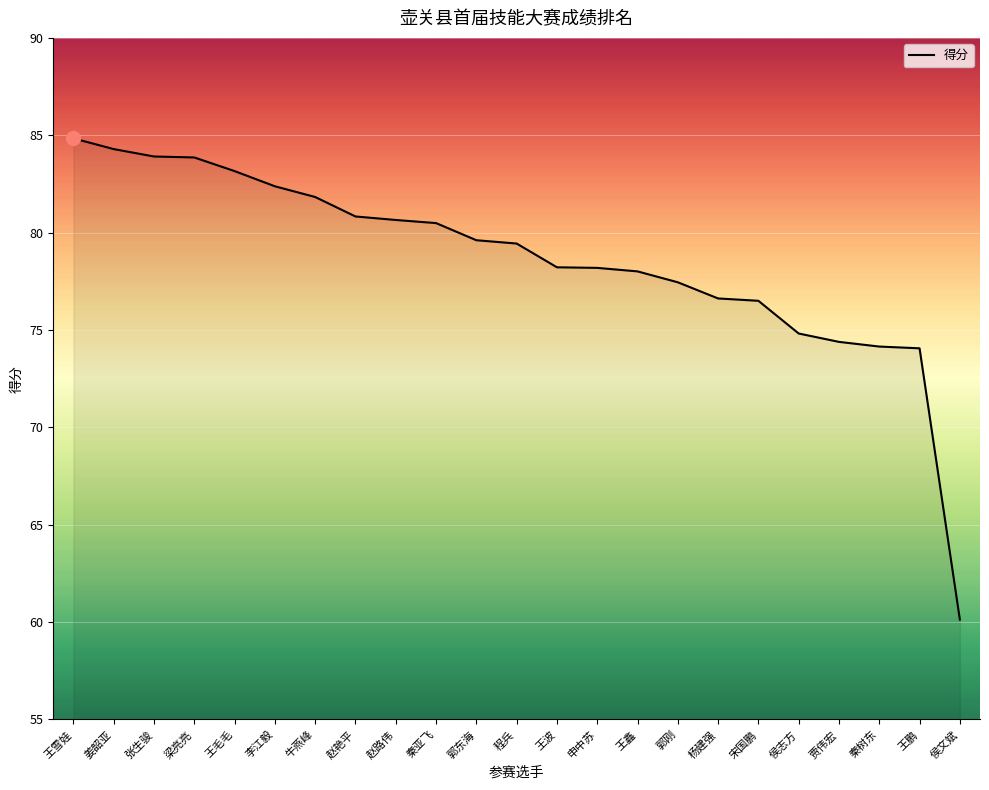

What is the change in value from 李江毅 to 宋国鹏?

-5.9